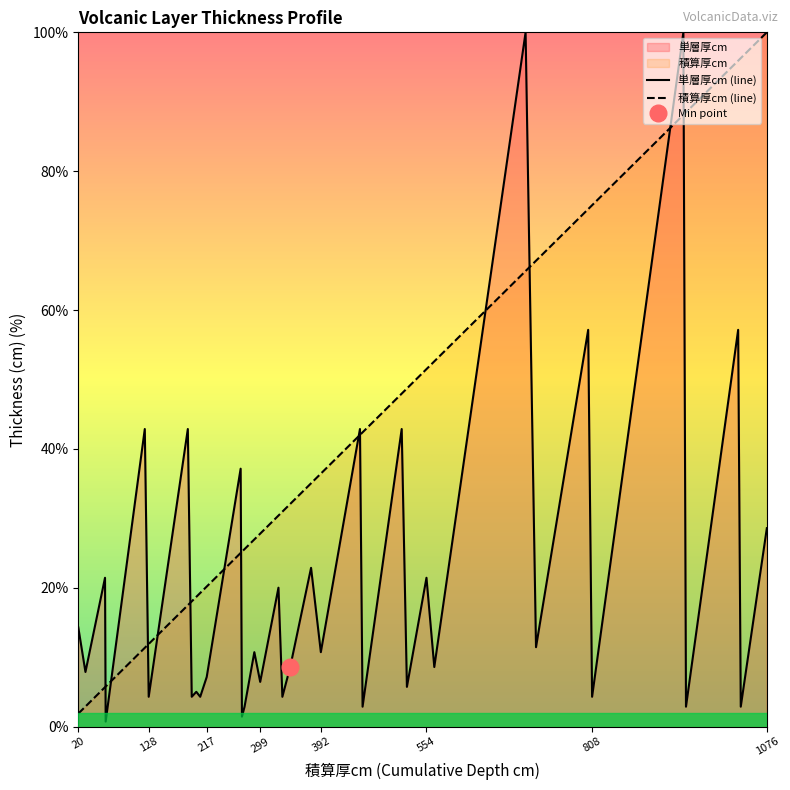

What is the difference between the 積算厚cm values at 217 and 207?

0.9